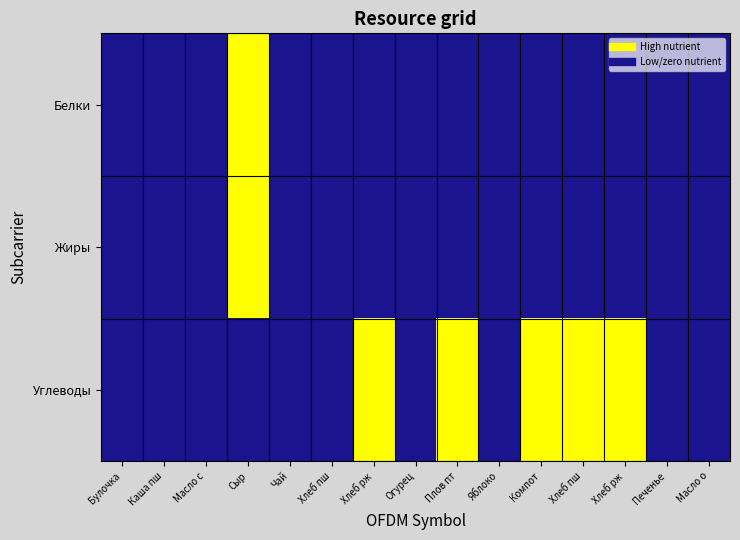

Reading left to right, list all the values displayed in this chart.

Белки: Булочка=0	Каша пш=0	Масло с=0	Сыр=1	Чай=0	Хлеб пш=0	Хлеб рж=0	Огурец=0	Плов пт=0	Яблоко=0	Компот=0	Хлеб пш=0	Хлеб рж=0	Печенье=0	Масло о=0
Жиры: Булочка=0	Каша пш=0	Масло с=0	Сыр=1	Чай=0	Хлеб пш=0	Хлеб рж=0	Огурец=0	Плов пт=0	Яблоко=0	Компот=0	Хлеб пш=0	Хлеб рж=0	Печенье=0	Масло о=0
Углеводы: Булочка=0	Каша пш=0	Масло с=0	Сыр=0	Чай=0	Хлеб пш=0	Хлеб рж=1	Огурец=0	Плов пт=1	Яблоко=0	Компот=1	Хлеб пш=1	Хлеб рж=1	Печенье=0	Масло о=0